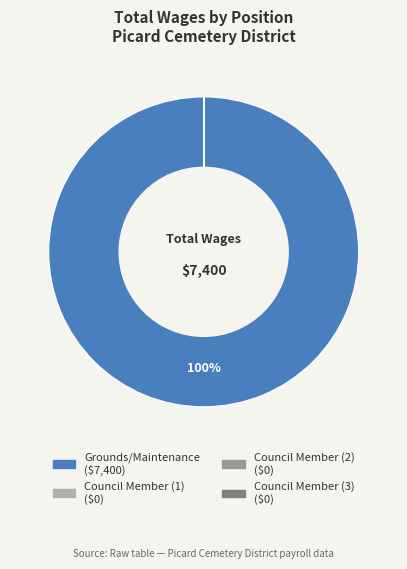

Is there any slice that represents more than half of the pie?

Yes